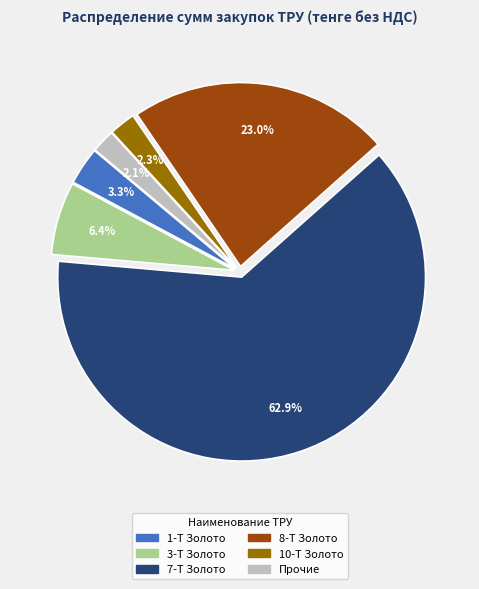

Does any single category account for the majority?

Yes